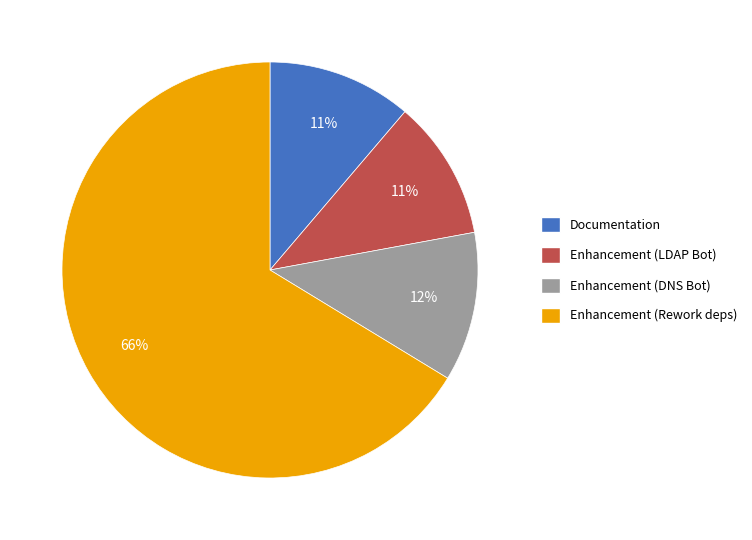

To the nearest percent, what is the difference between the largest and smallest slice percentages?

55%